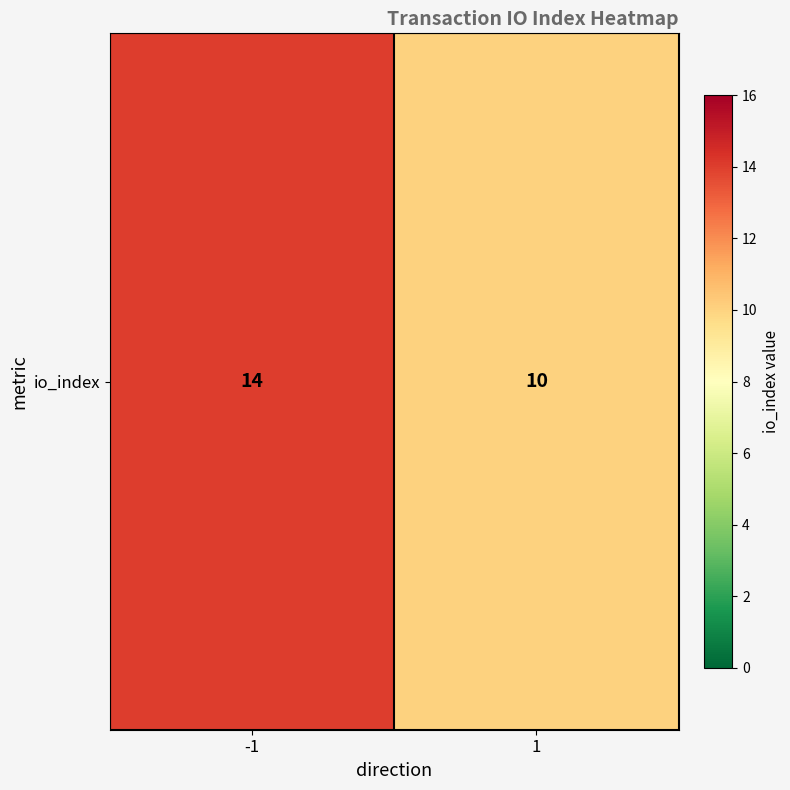

Rank the categories by value from highest to lowest.

-1, 1